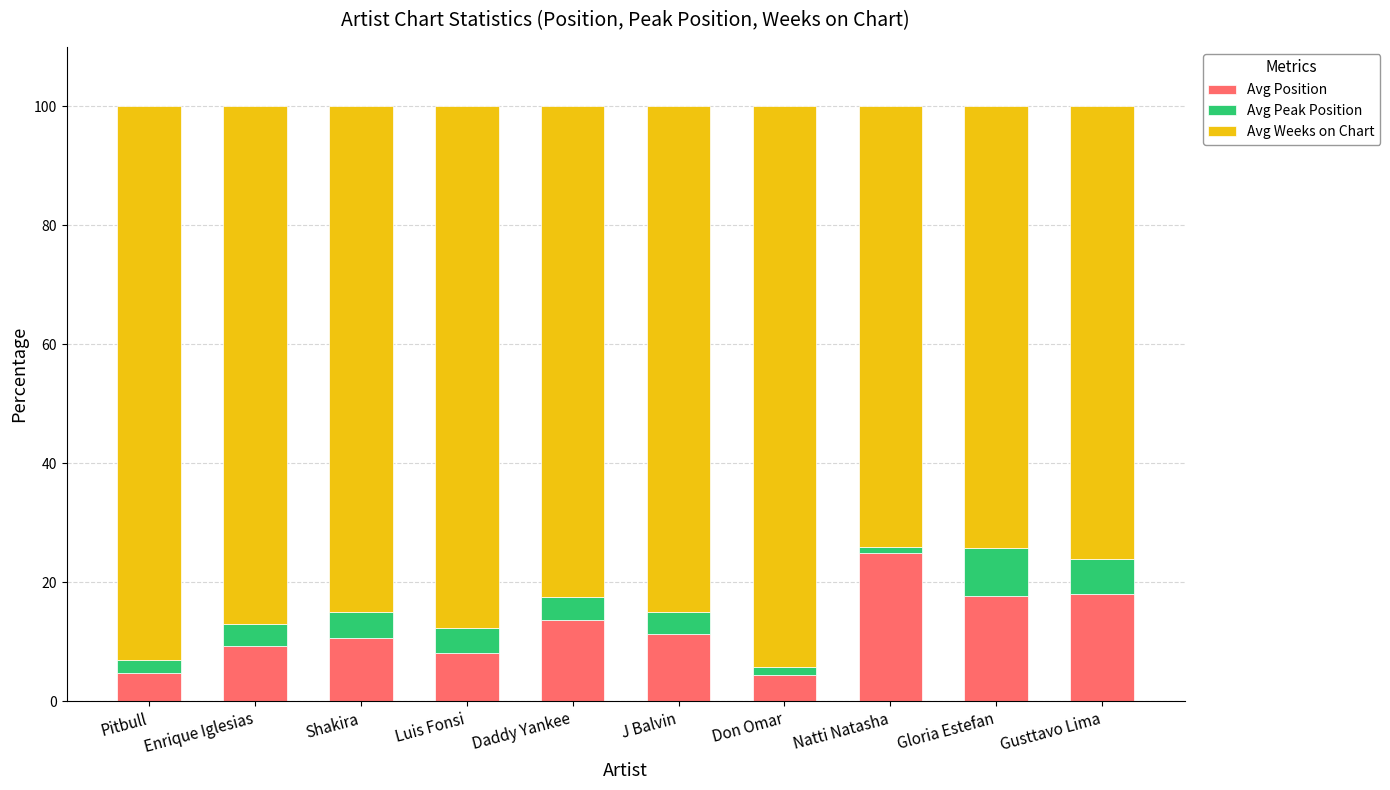

What is the lowest value of the Avg Position series?

4.5